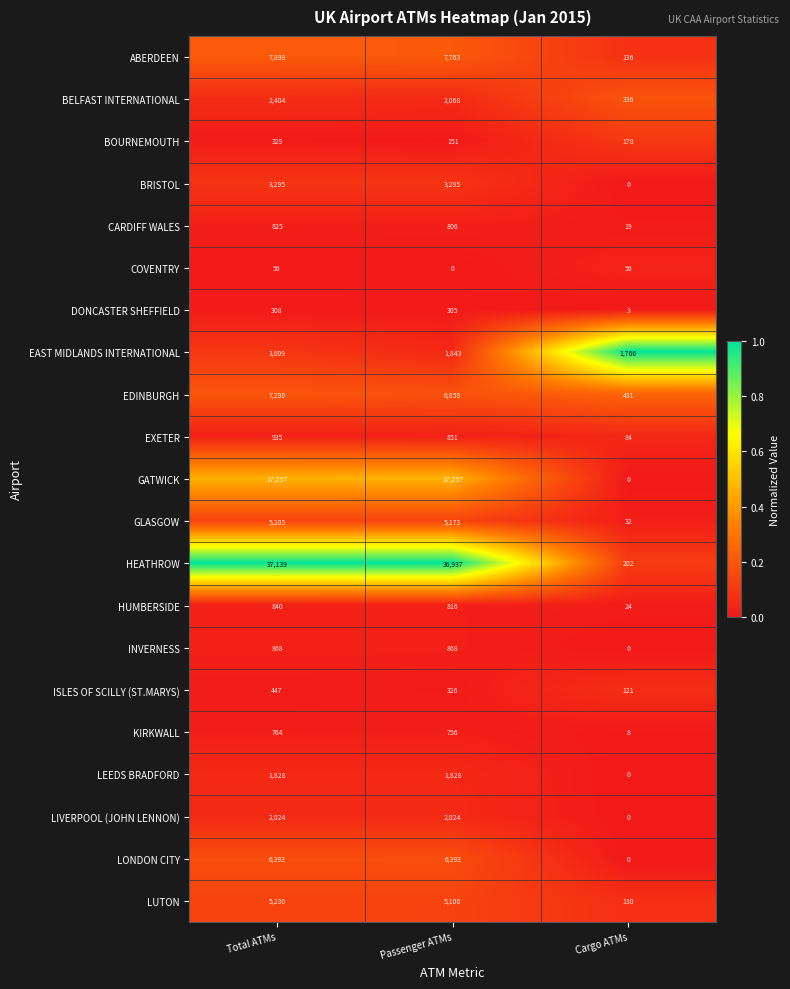

What is the sum of the COVENTRY values at Total ATMs and Passenger ATMs?

56